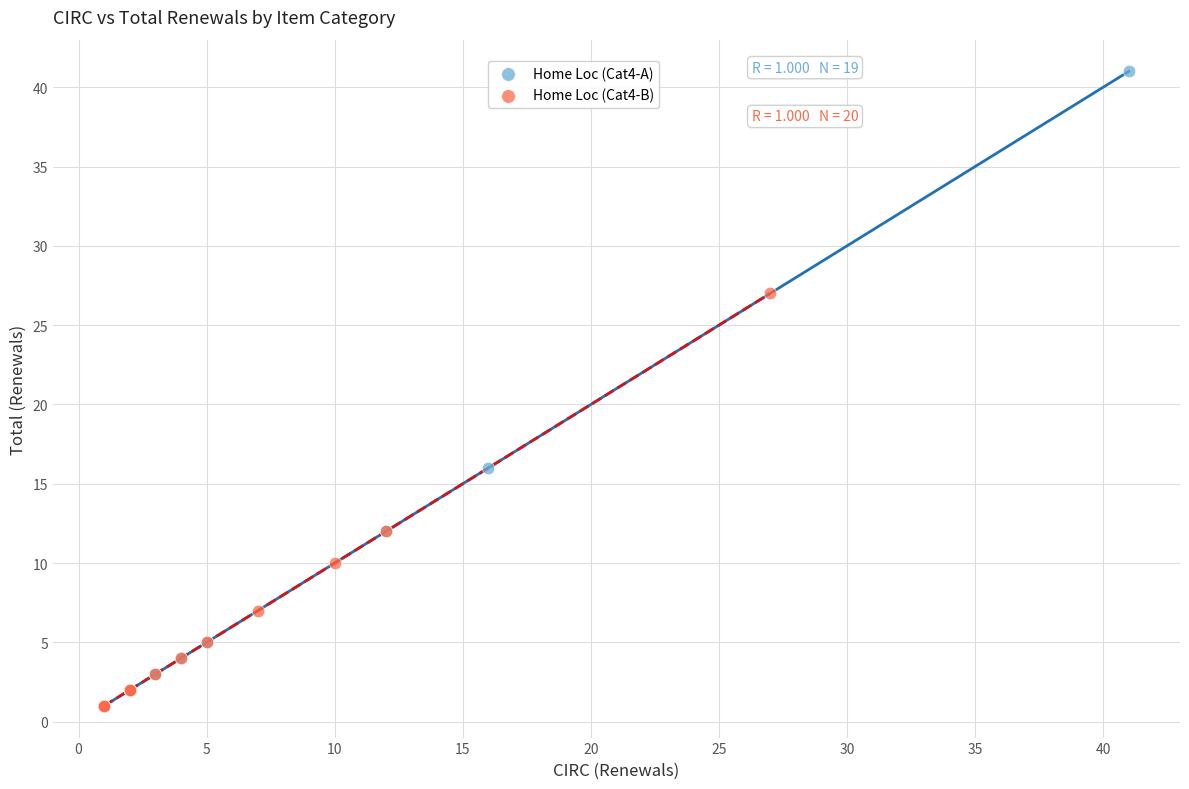

Which series has the widest spread of Y values?

Home Loc (Cat4-A)